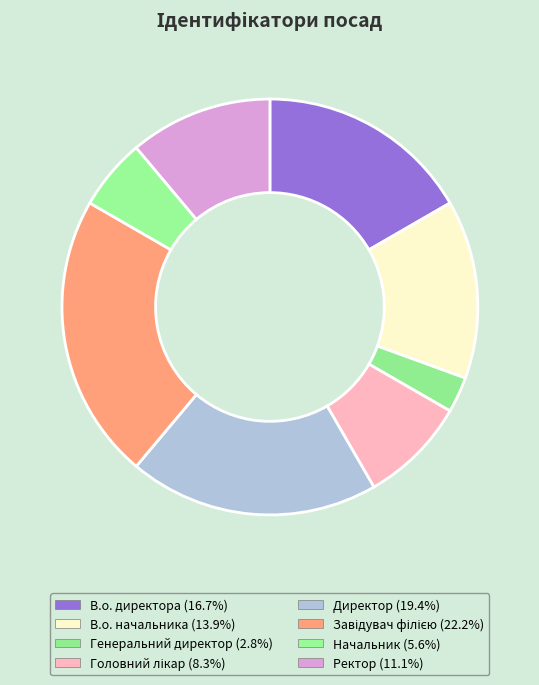

How many segments does this pie chart have?

8